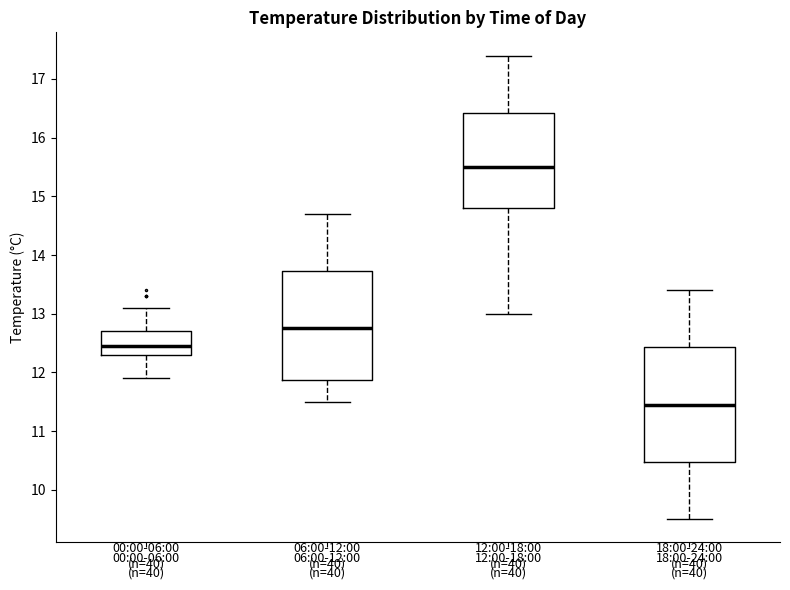

Which box is the tallest, from its lower edge to its upper edge?

18:00-24:00 (n=40)